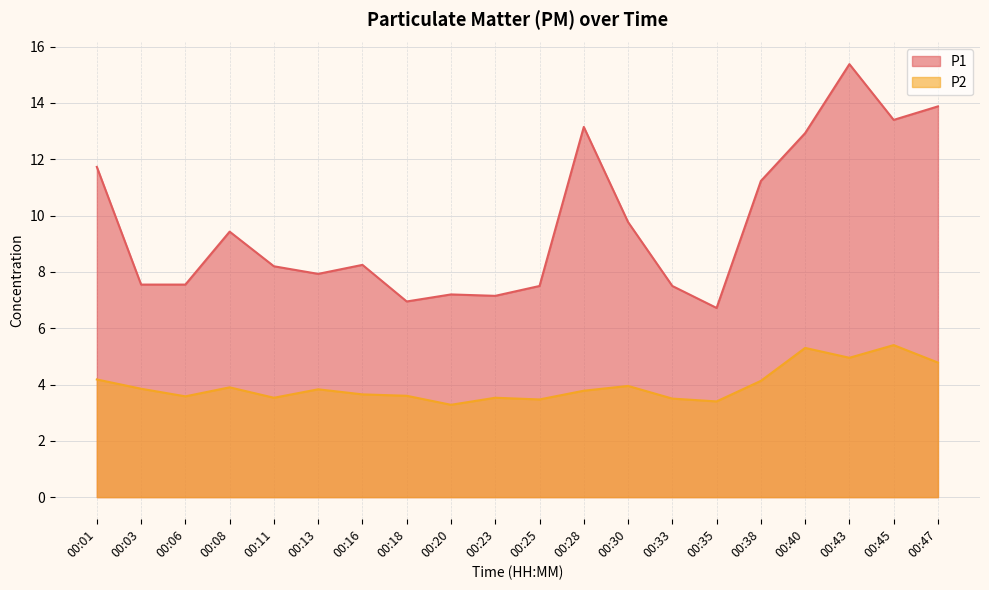

What is the difference between the highest and lowest values at 00:30?

5.8